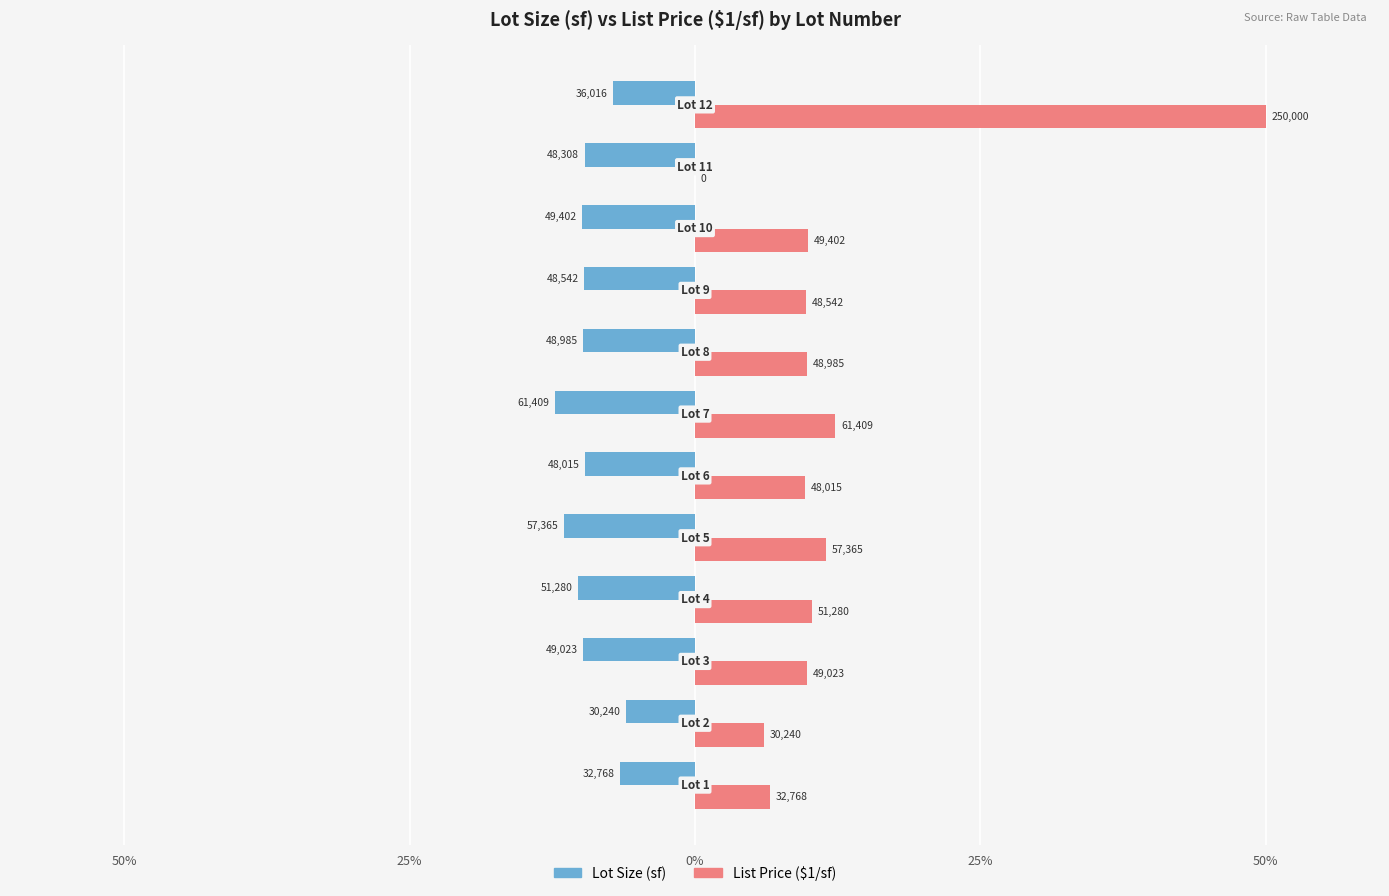

What are all the series names shown in the legend?

Lot Size (sf), List Price ($1/sf)